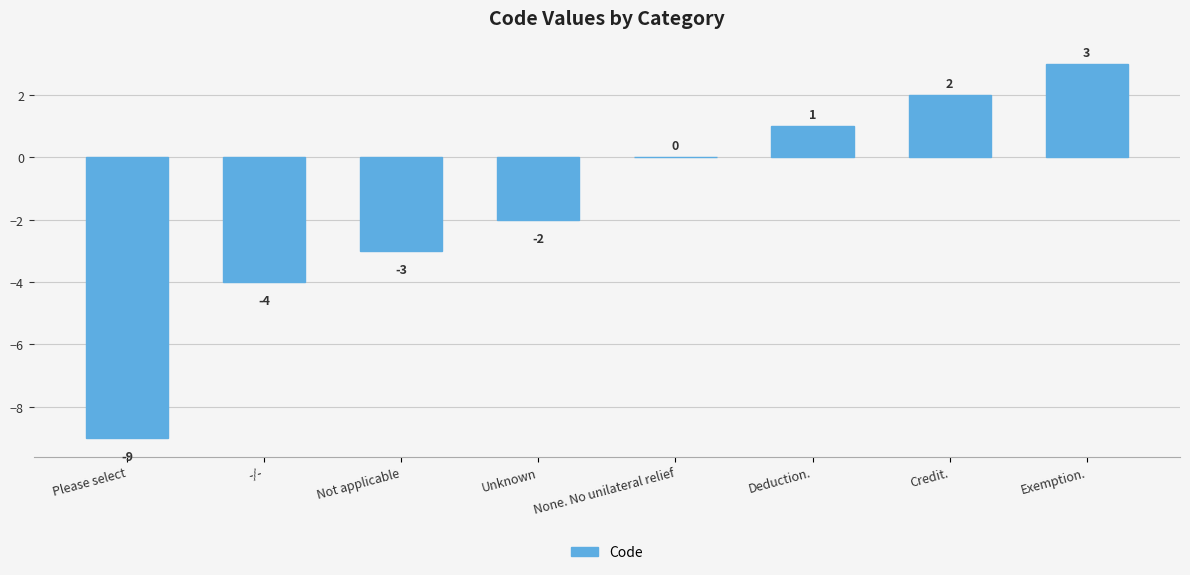

Where is the data nearest to the value -3?

Not applicable